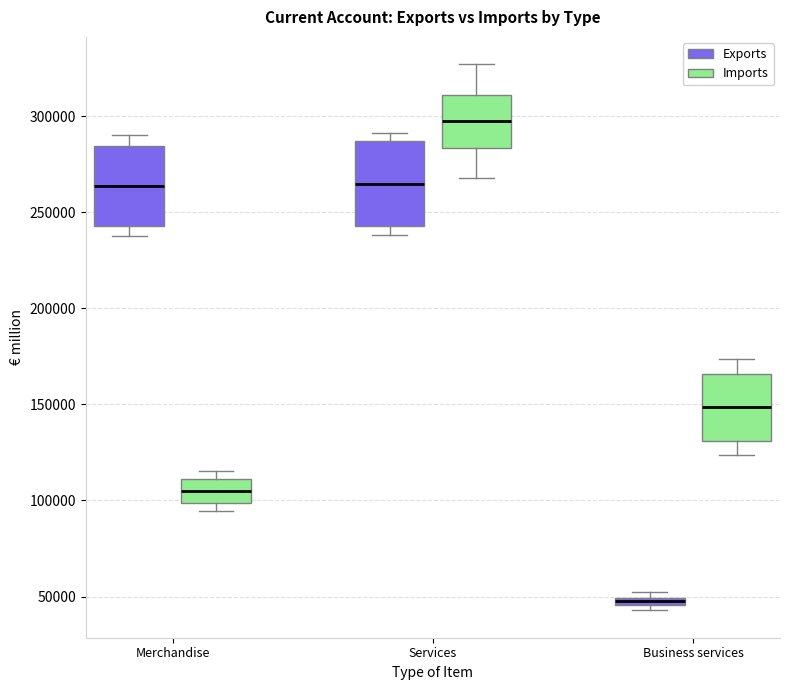

Which box's median line is the lowest?

Business services (Exports)